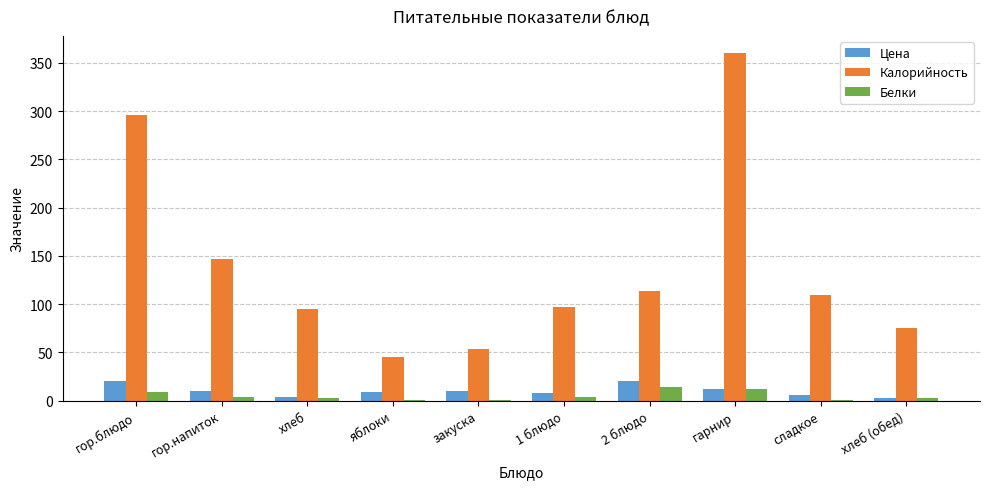

What is the sum of all Белки values?

49.7